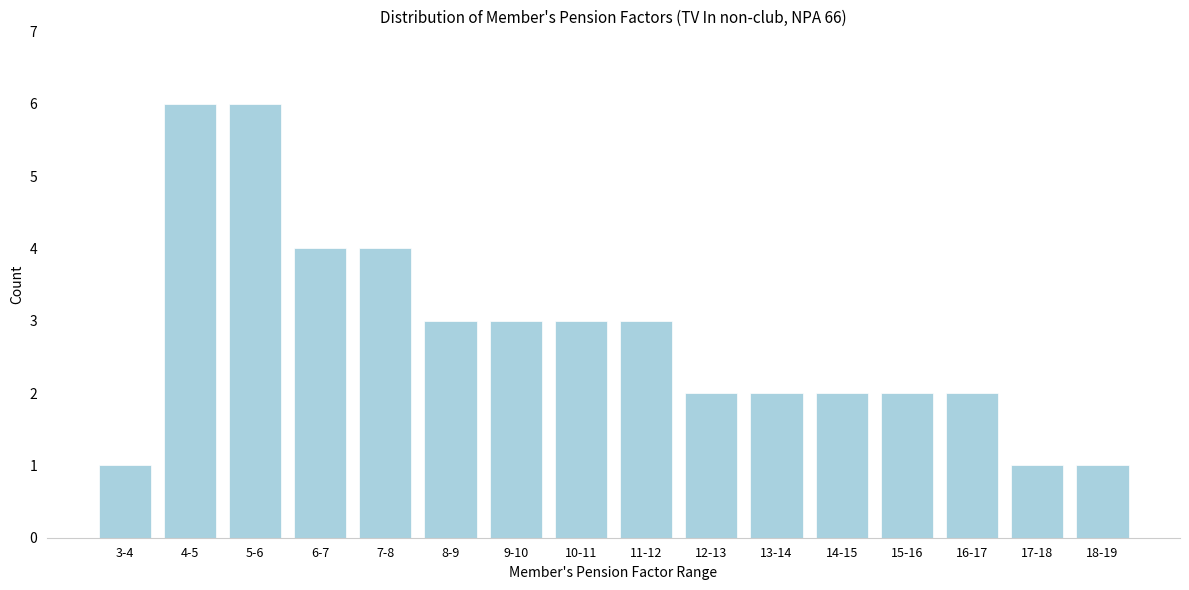

Reading left to right, list all the values displayed in this chart.

3-4=1	4-5=6	5-6=6	6-7=4	7-8=4	8-9=3	9-10=3	10-11=3	11-12=3	12-13=2	13-14=2	14-15=2	15-16=2	16-17=2	17-18=1	18-19=1